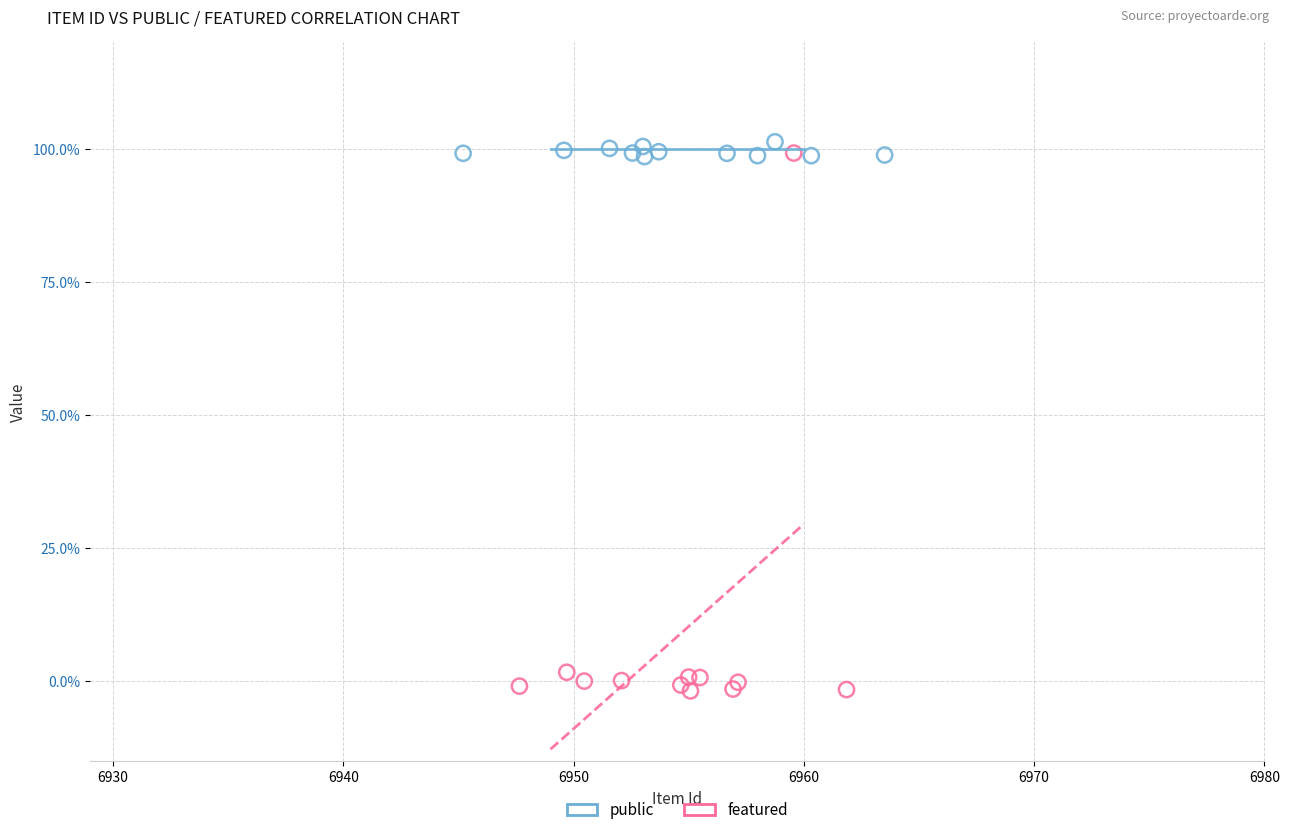

What are all the series names shown in the legend?

public, featured